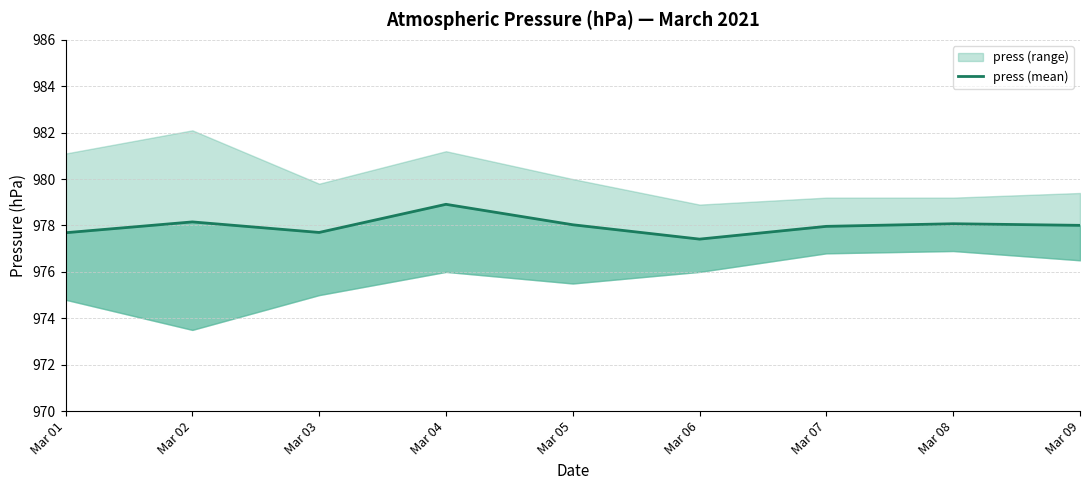

Which has a higher value, Mar 01 or Mar 02?

Mar 02